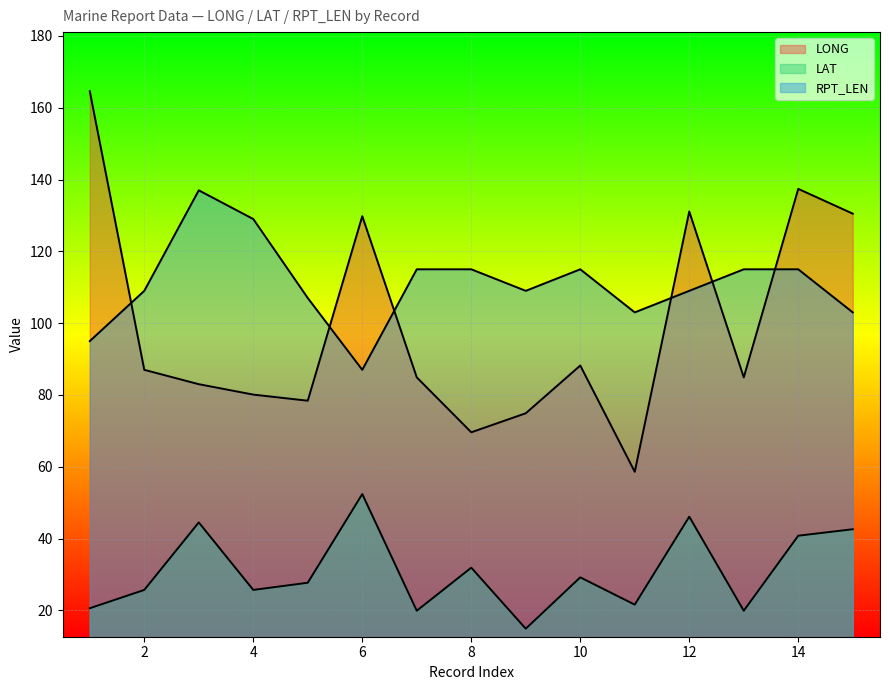

What is the value of the LONG point at the 10th from the left?

88.2